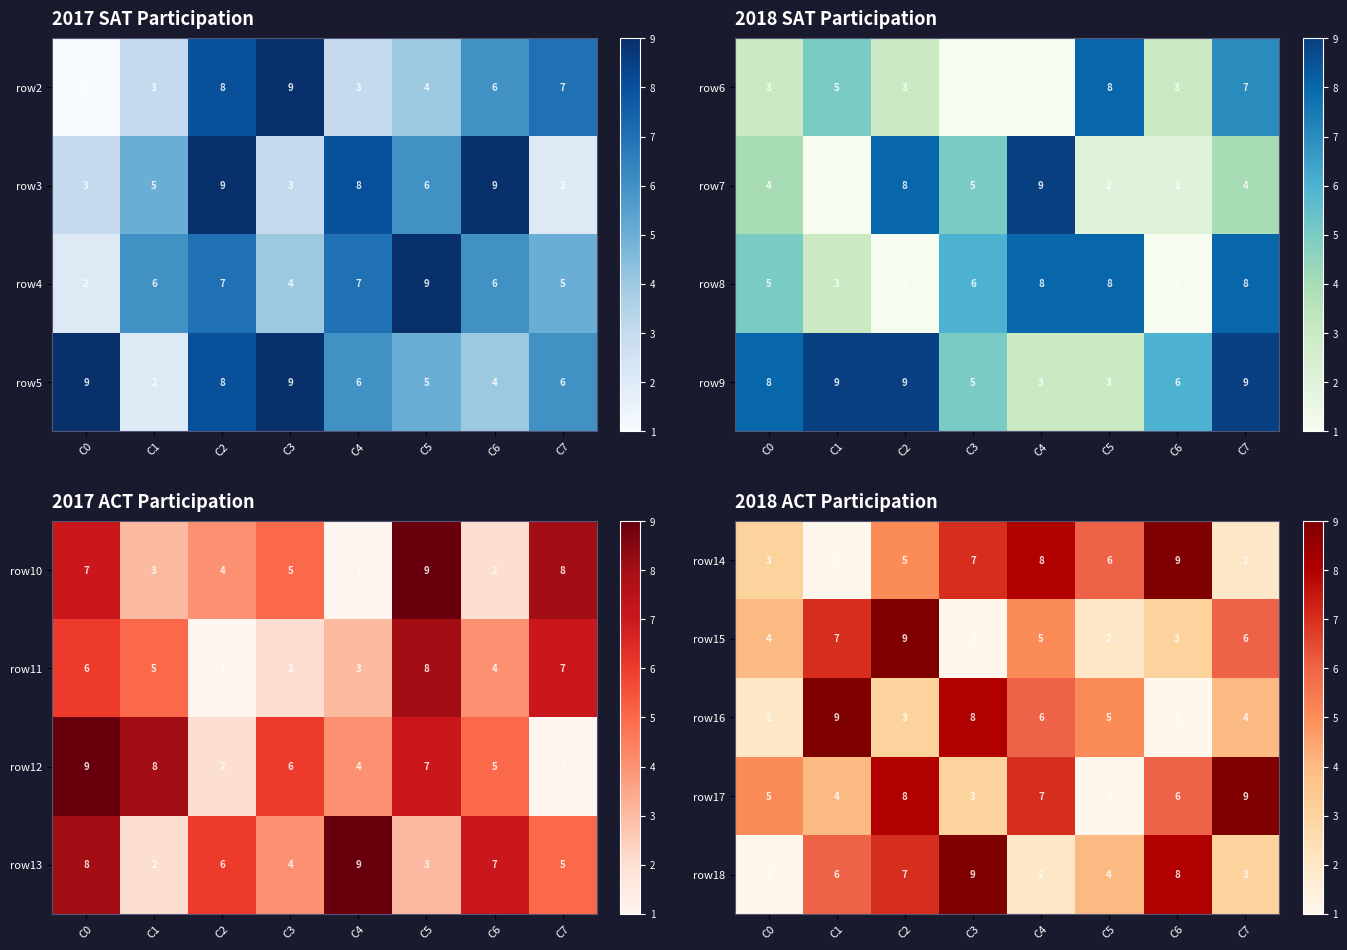

At which label is row15 closest to 5?

C4